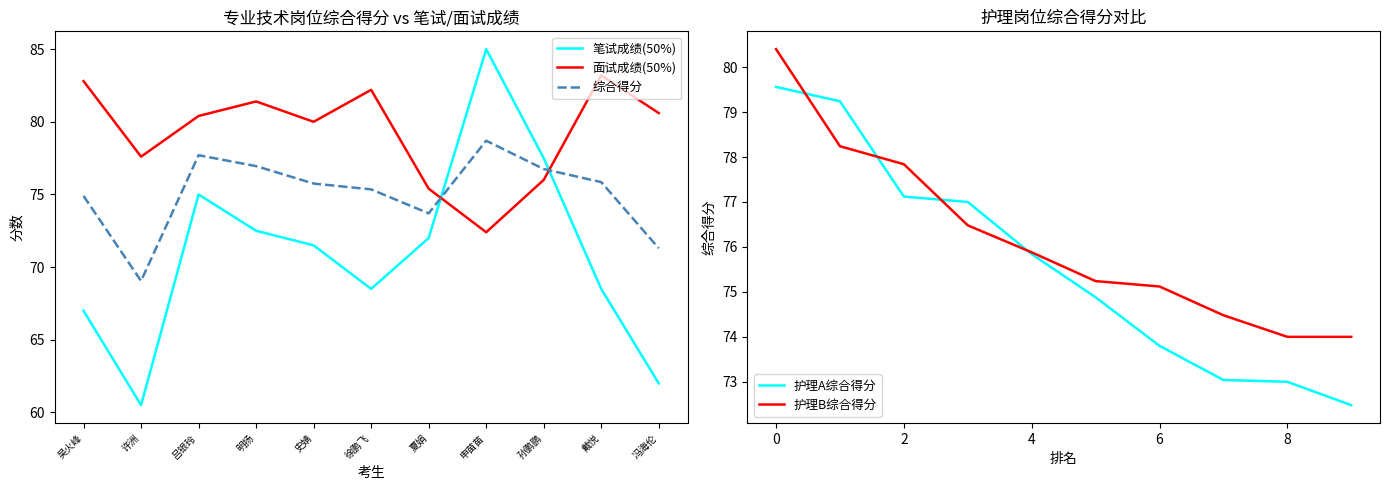

What is the label of the 4th point from the right?

申苗苗